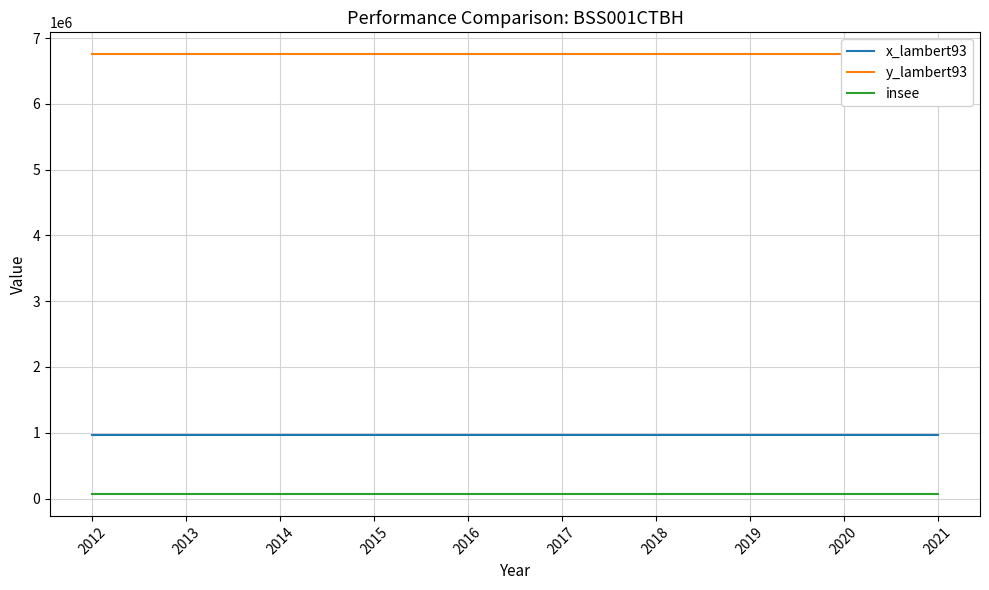

True or false: x_lambert93 and y_lambert93 intersect in this chart.

False